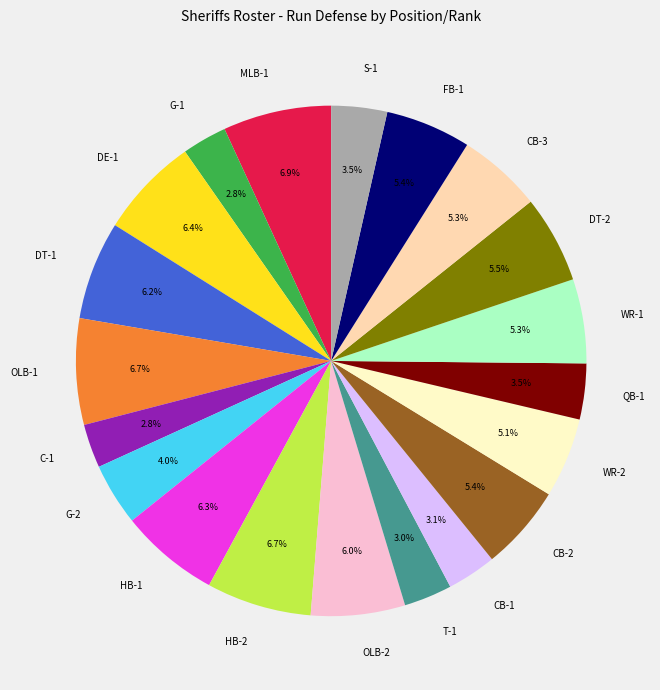

Does any single category account for the majority?

No